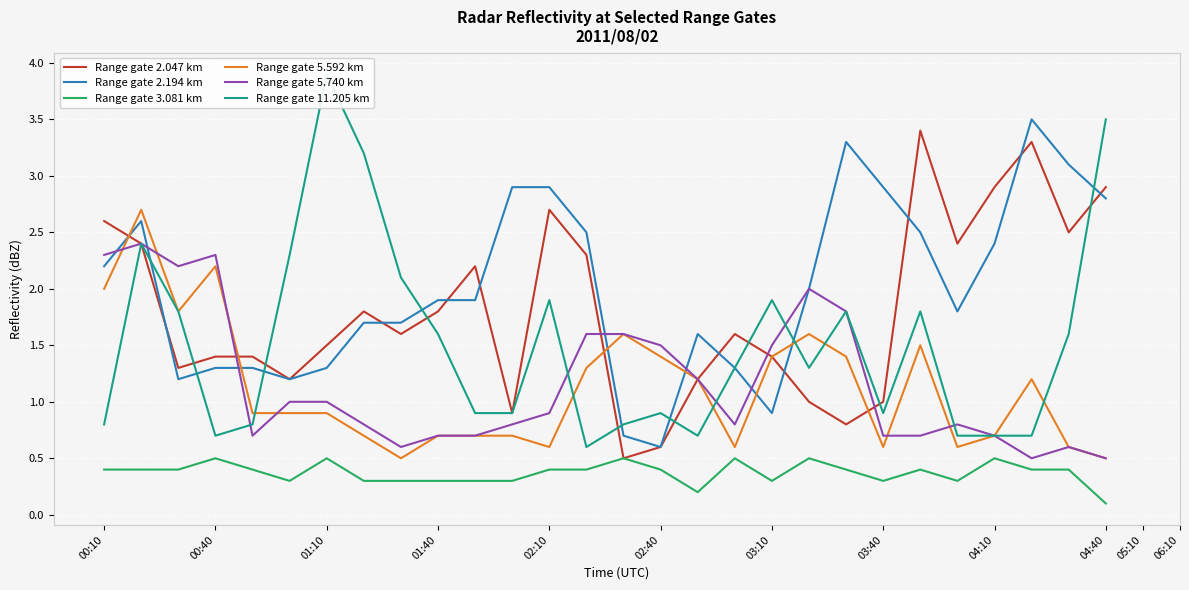

How many interior local peaks does the Range gate 2.047 km series have?

6